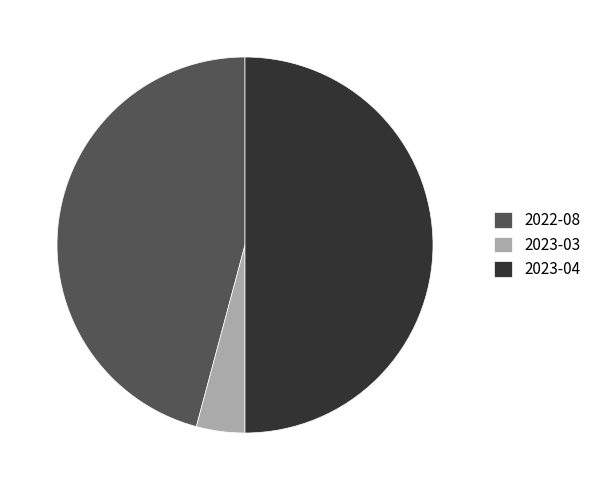

What is the ratio of the value at 2022-08 to the value at 2023-03?

11.0